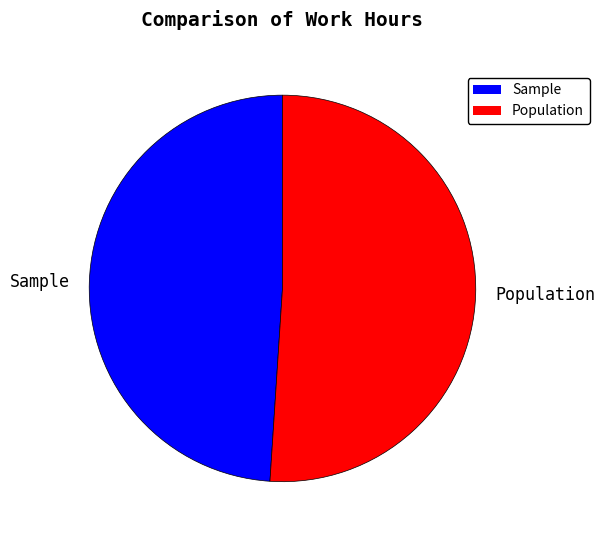

Is it true that Population is 45% of the pie?

False